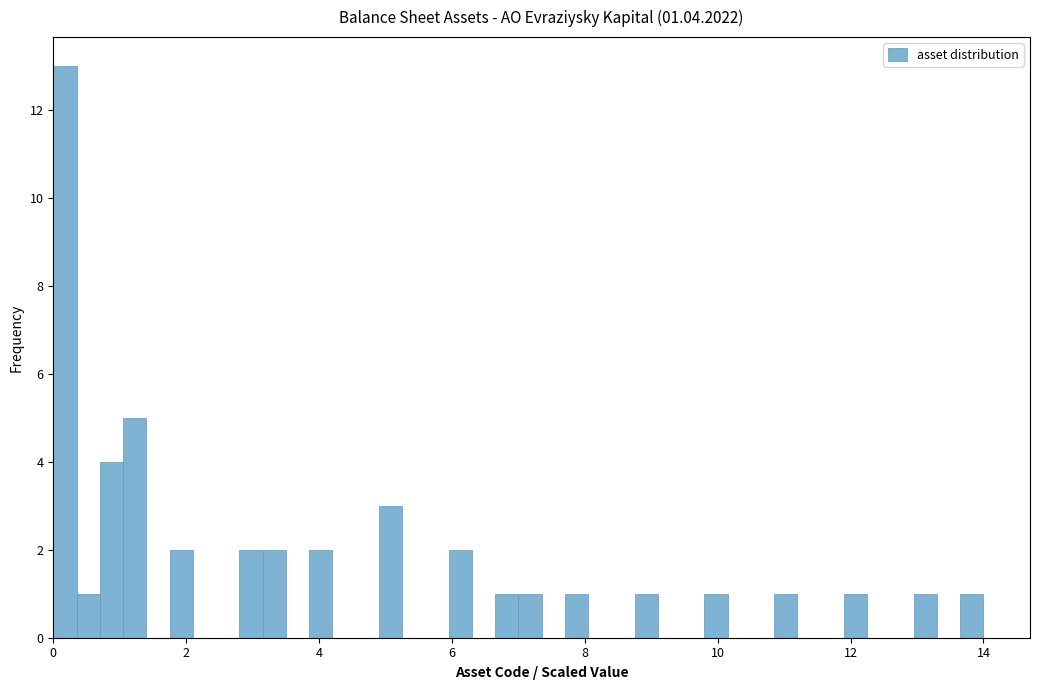

Around what value on the x-axis is the tallest bar? Give the approximate position of its centre, as read against the axis.

0.2